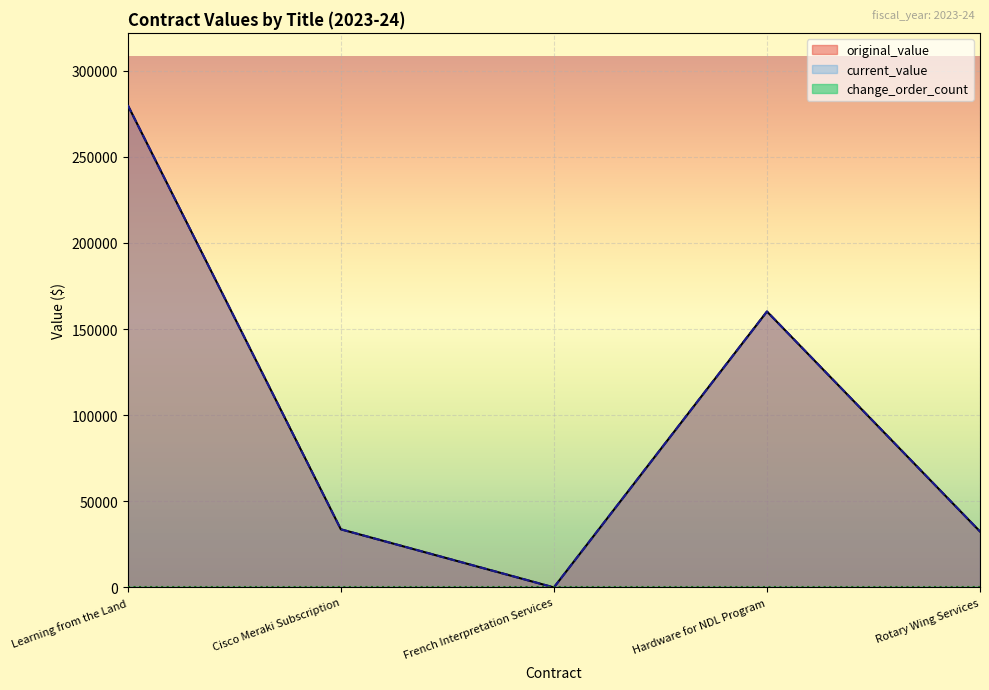

Does the chart display data point markers on the line(s)?

No